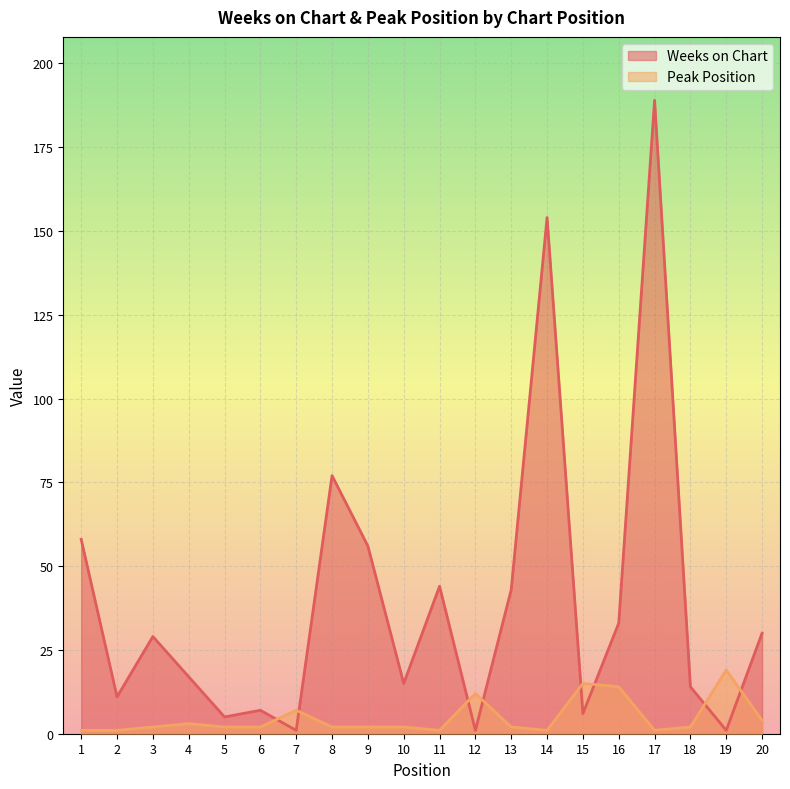

What is the lowest value of the Weeks on Chart series?

1